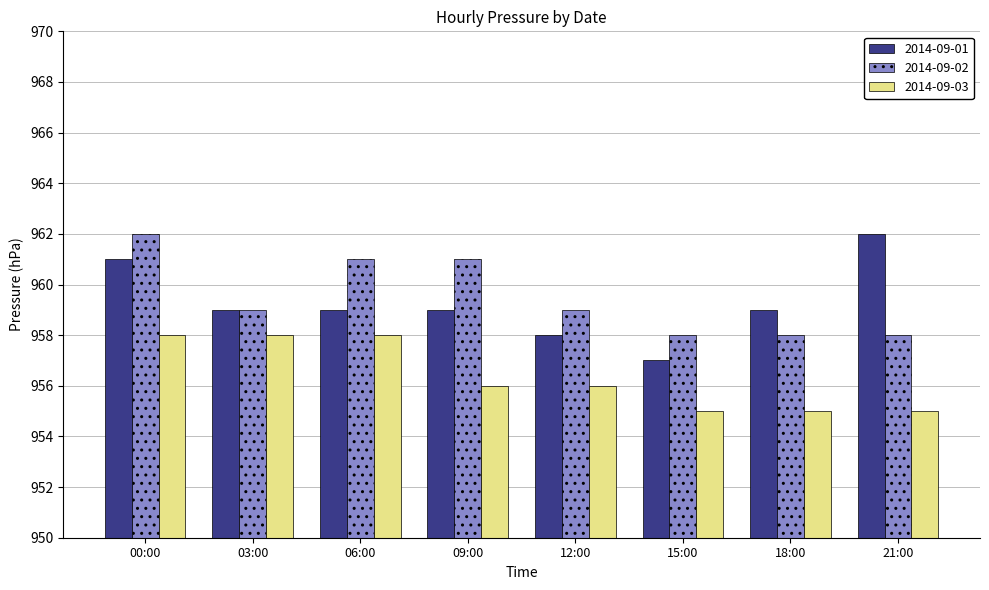

What is the minimum value shown in the chart?

955